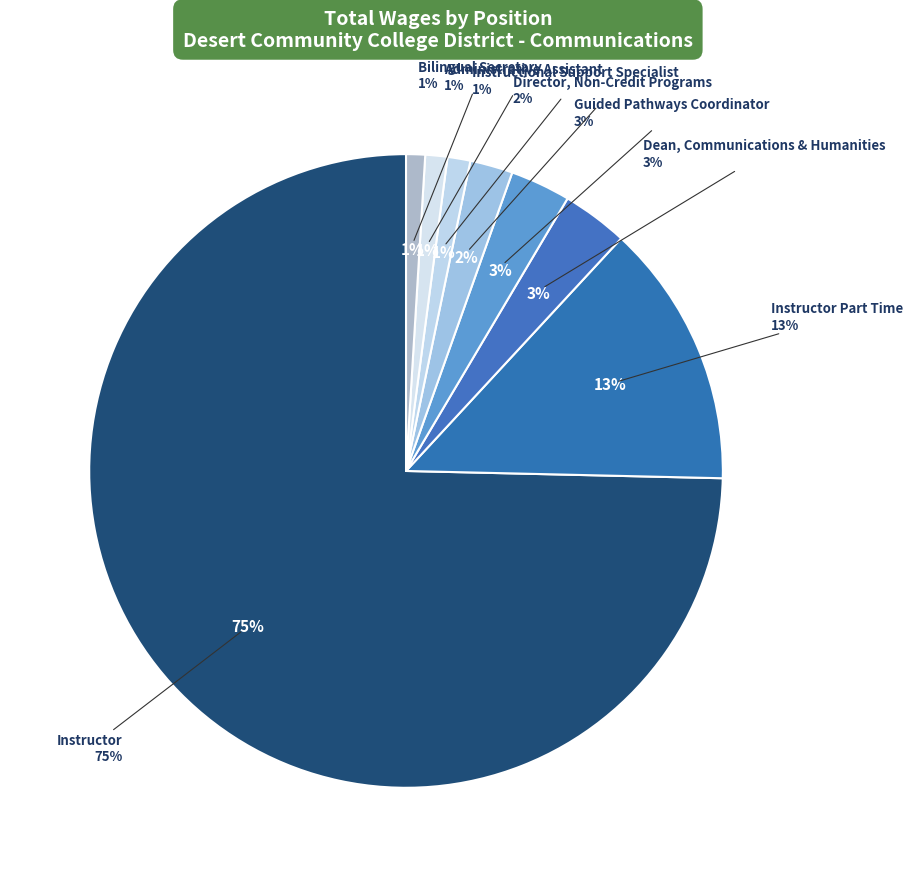

To the nearest percent, what is the combined percentage of Administrative Assistant and Guided Pathways Coordinator?

4%